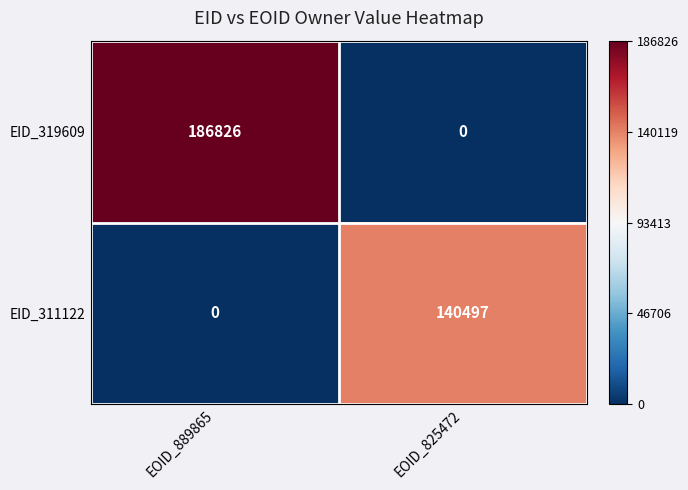

At EOID_889865, list the series in order from smallest to largest.

EID_311122, EID_319609